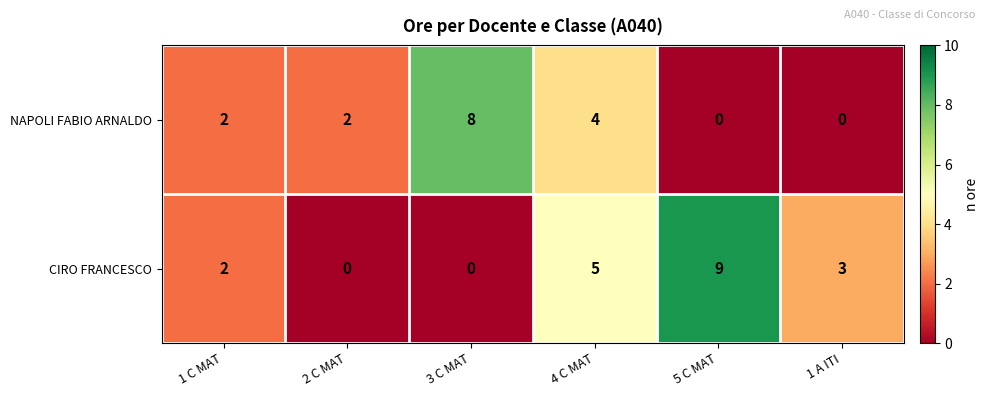

What is the sum of the CIRO FRANCESCO values at 4 C MAT and 2 C MAT?

5